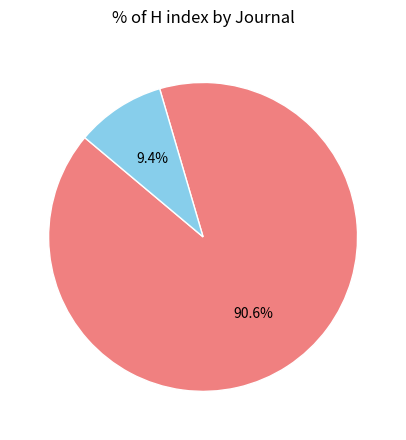

Does any single category account for the majority?

Yes